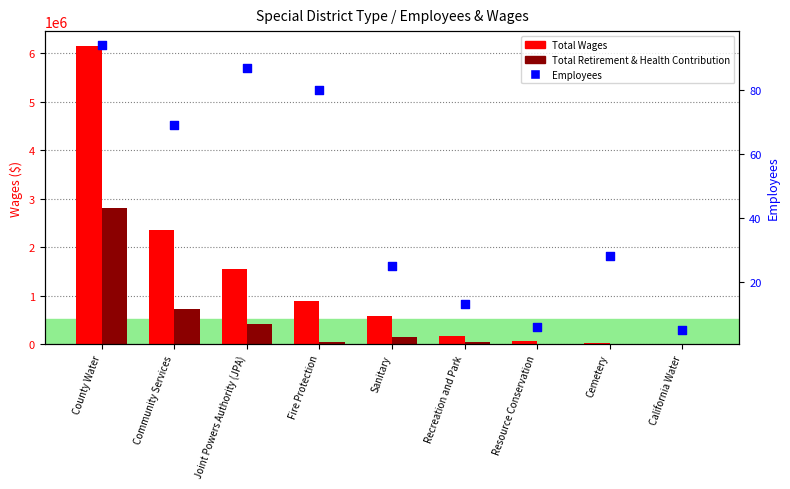

What are all the series names shown in the legend?

Total Wages, Total Retirement & Health Contribution, Employees